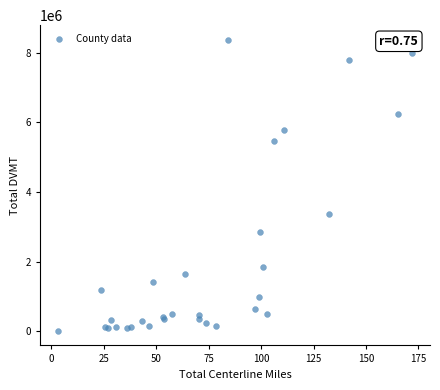

What Y value in the scatter plot is closest to 4190319?

3375773.2